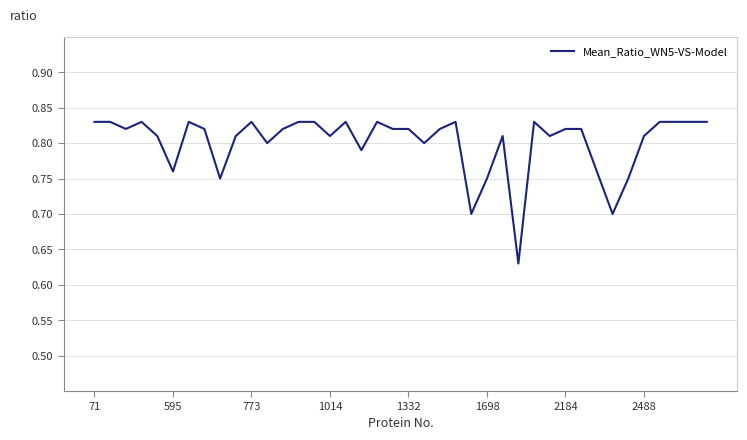

Does the chart display data point markers on the line(s)?

No